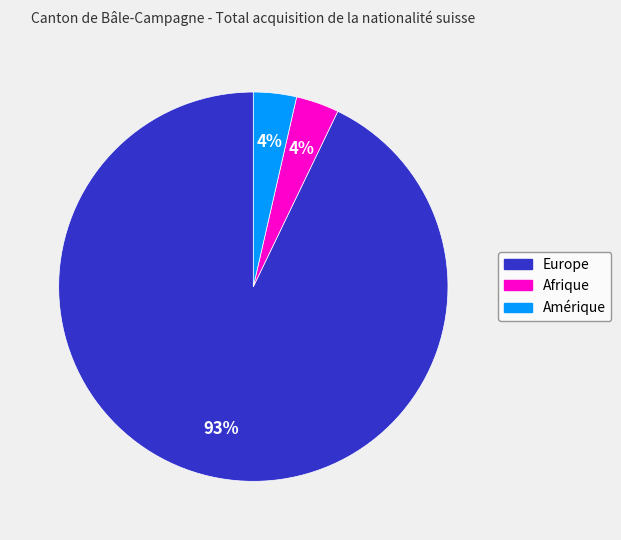

Is the sum of Afrique and Amérique greater than half?

No